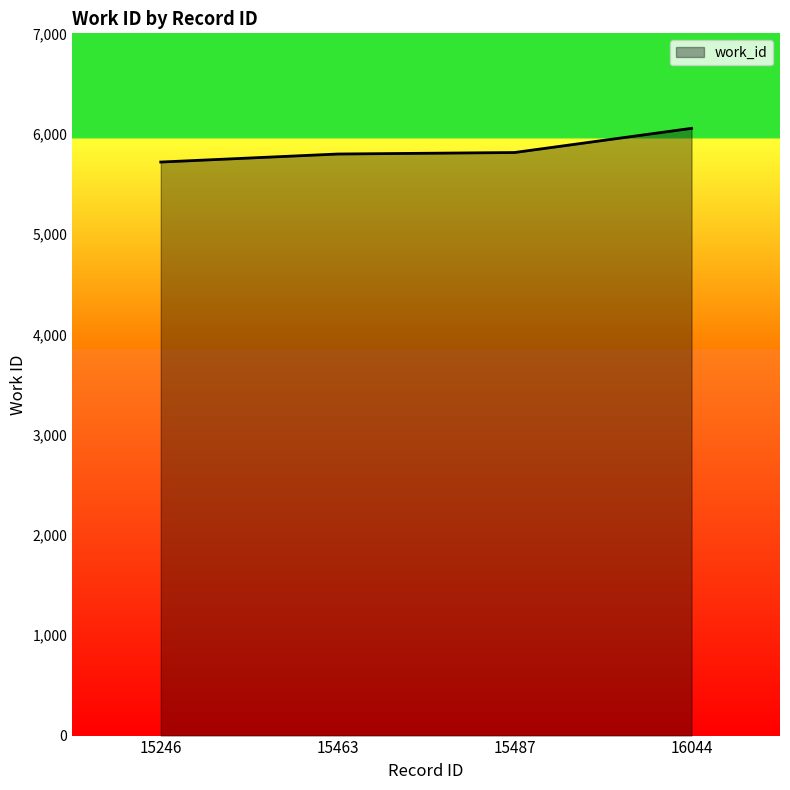

The chart shows a value of 5717 at 15246. True or false?

True